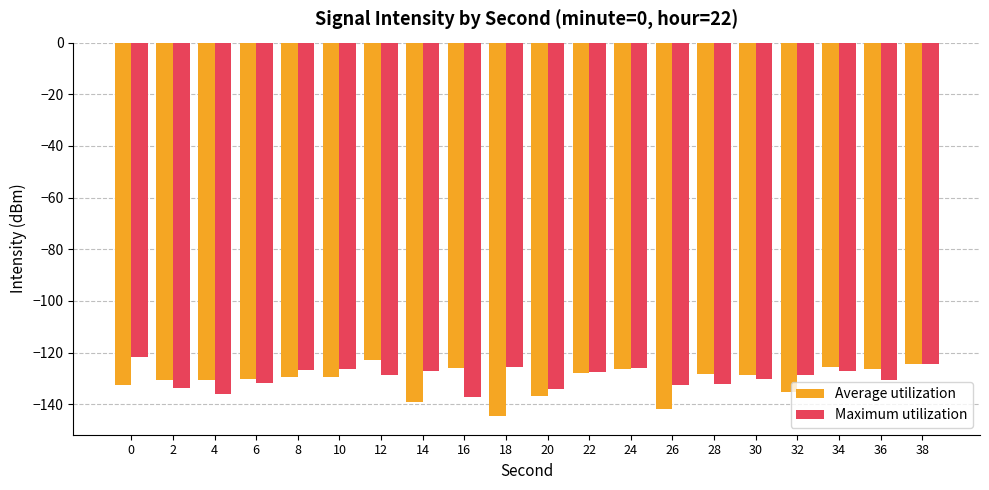

How many series are shown in this chart?

2